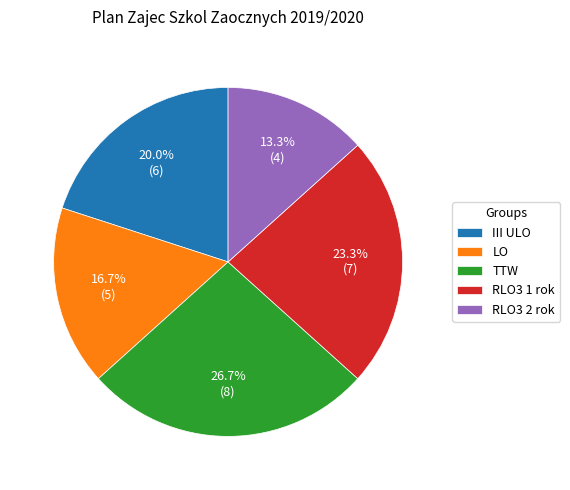

Between LO and III ULO, which is larger?

III ULO